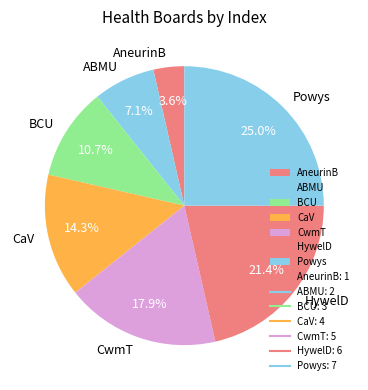

What percentage is the HywelD slice, to the nearest percent?

21%